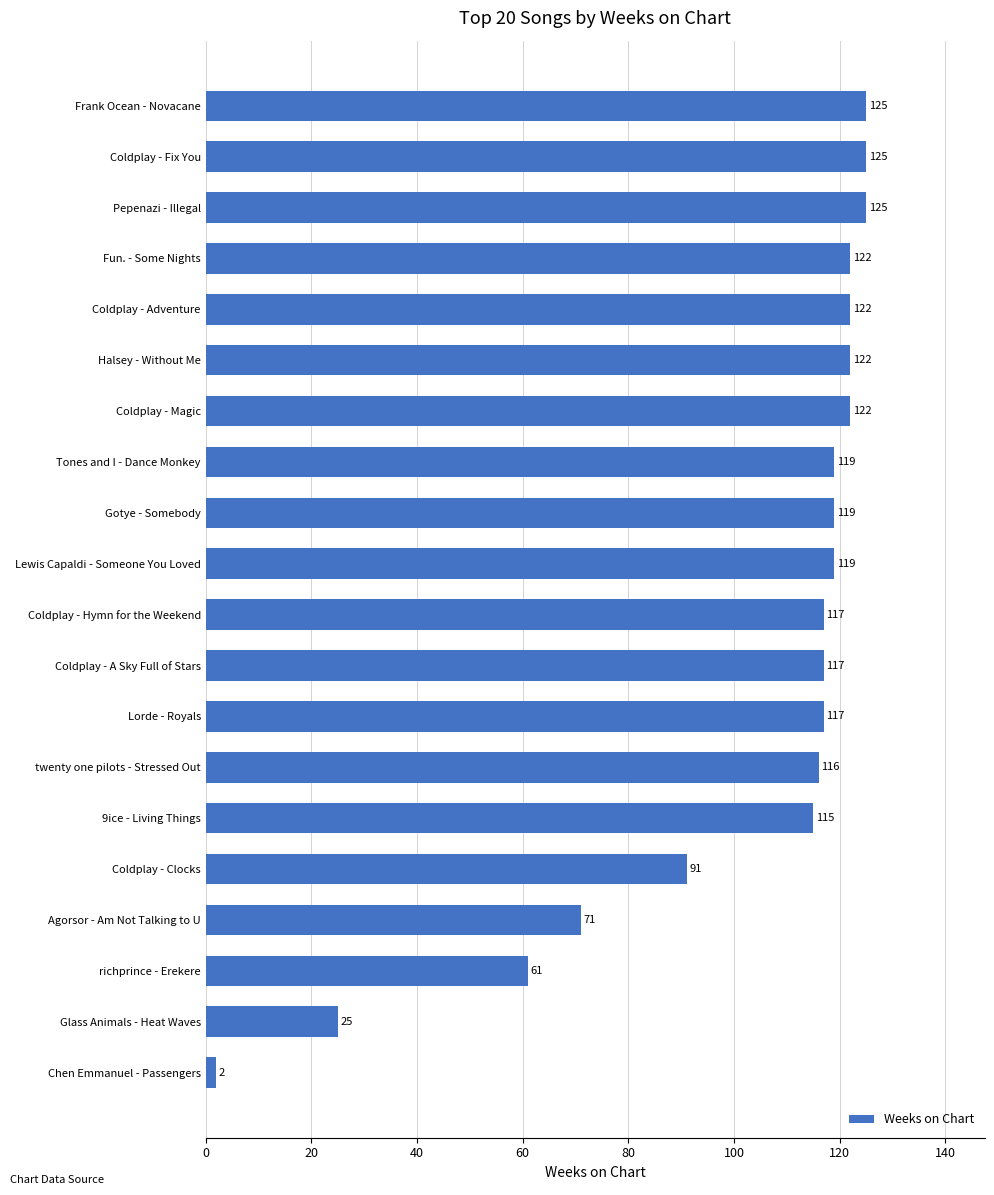

How many values are below 119?

10